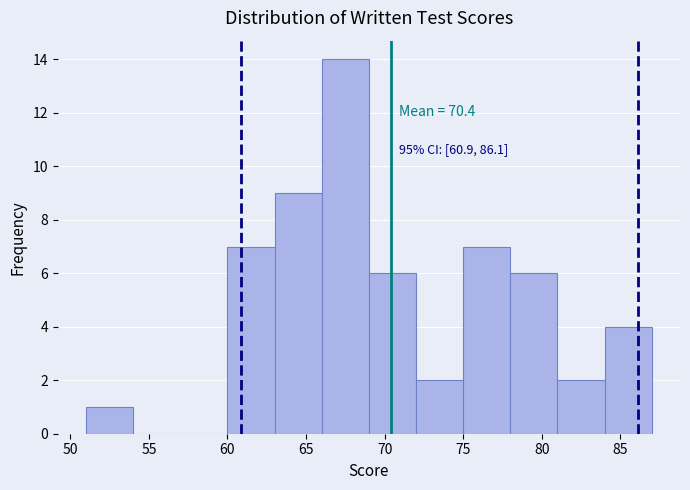

Which range on the x-axis has the tallest bar?

66 to 69